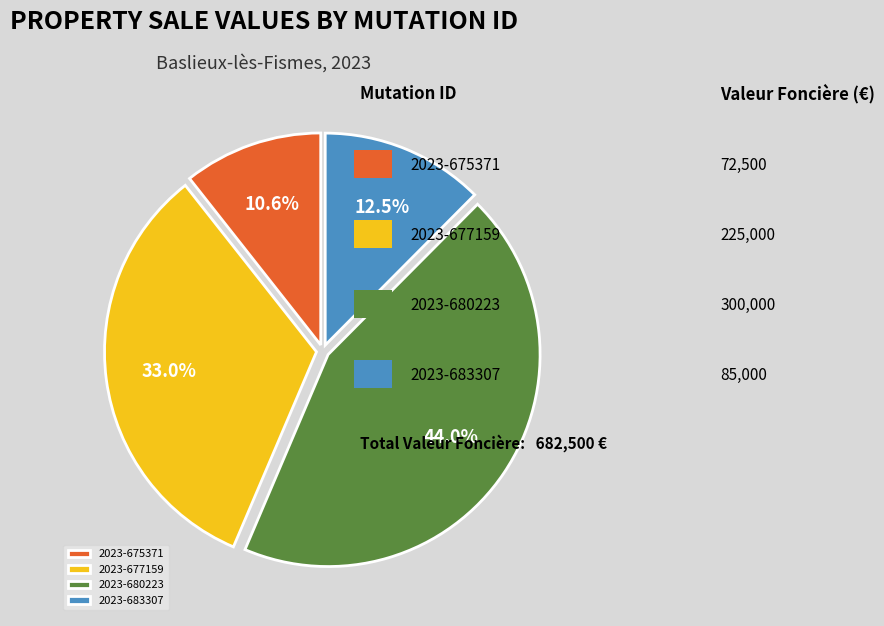

What is the total percentage of 2023-683307 and 2023-680223?

56.4%